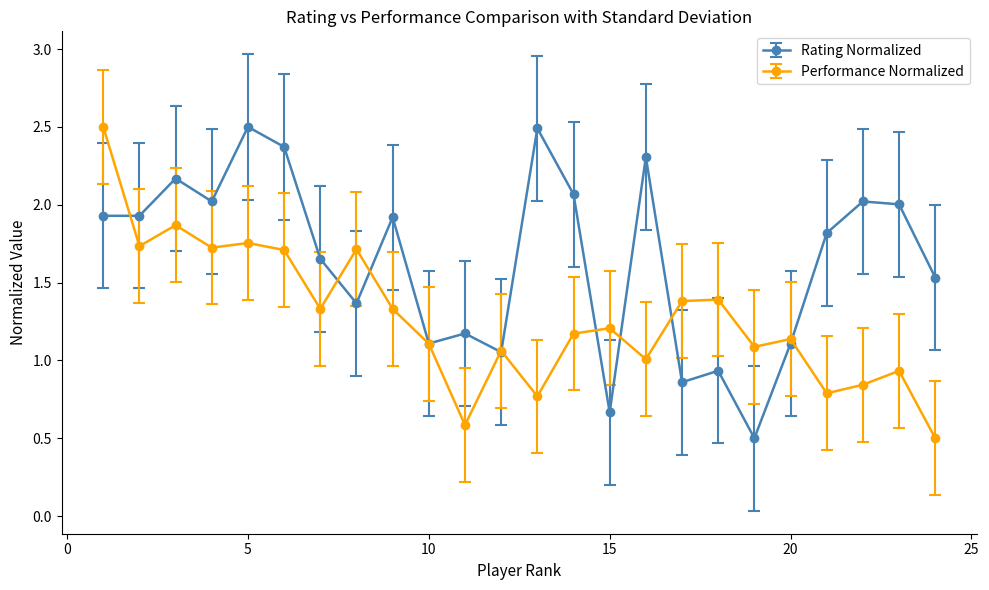

True or false: Performance Normalized has more than 0 interior local peaks.

True